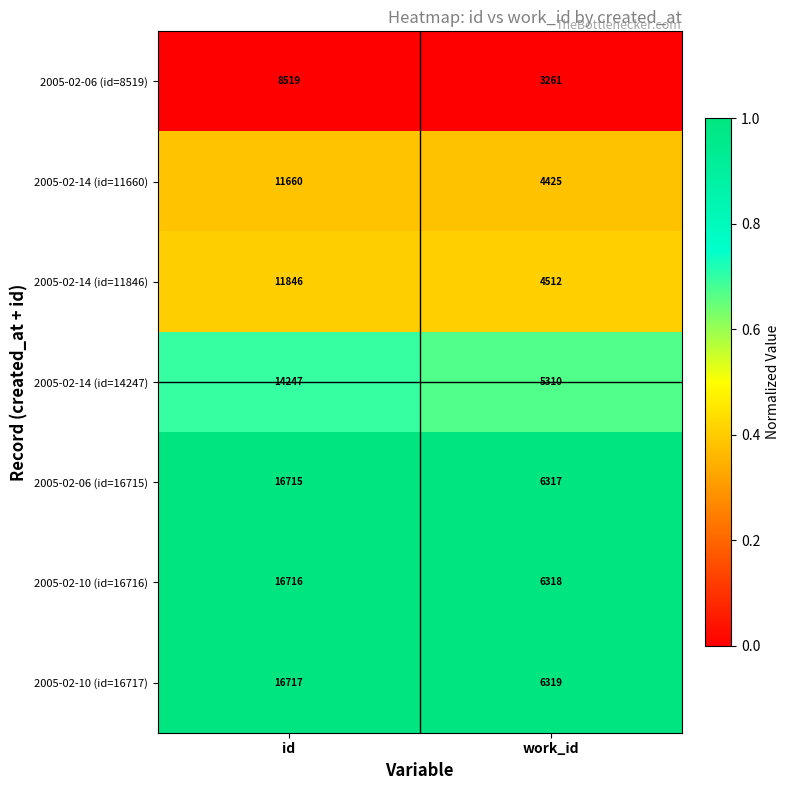

Rank the series at work_id from lowest to highest value.

2005-02-06 (id=8519), 2005-02-14 (id=11660), 2005-02-14 (id=11846), 2005-02-14 (id=14247), 2005-02-06 (id=16715), 2005-02-10 (id=16716), 2005-02-10 (id=16717)